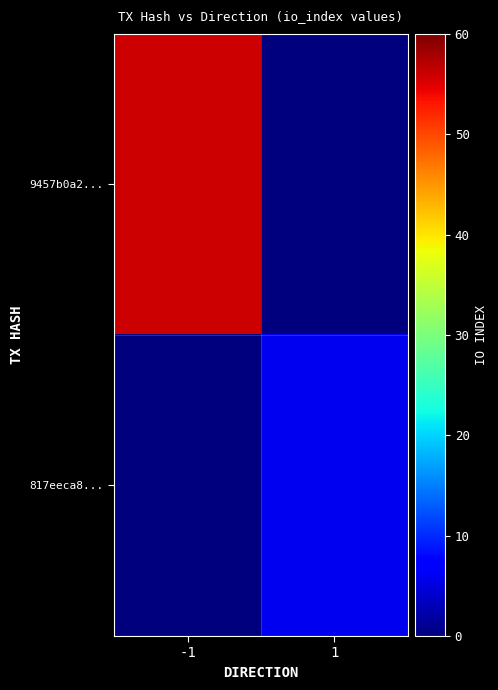

Reading left to right, what are all the values shown in this chart?

9457b0a2...: -1=56	1=0
817eeca8...: -1=0	1=6